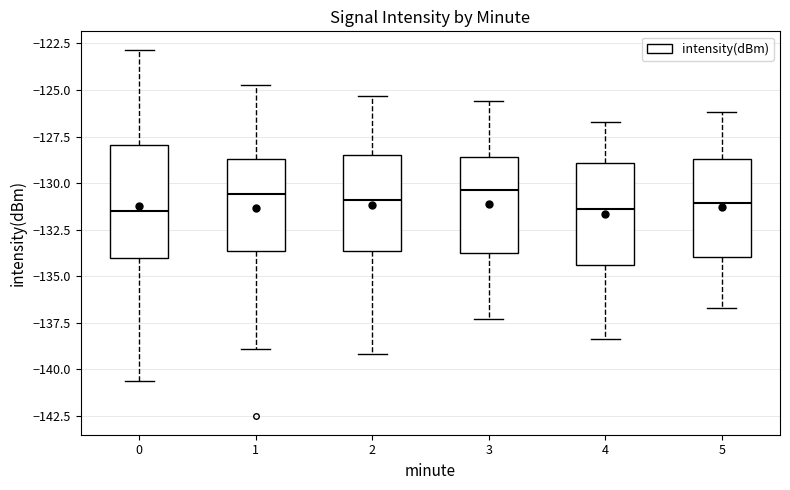

Comparing the boxes themselves (not the whiskers), which one is the tallest?

0